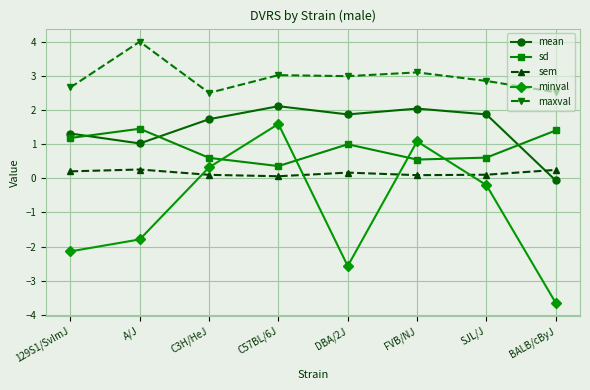

Which series has the largest total across all categories?

maxval